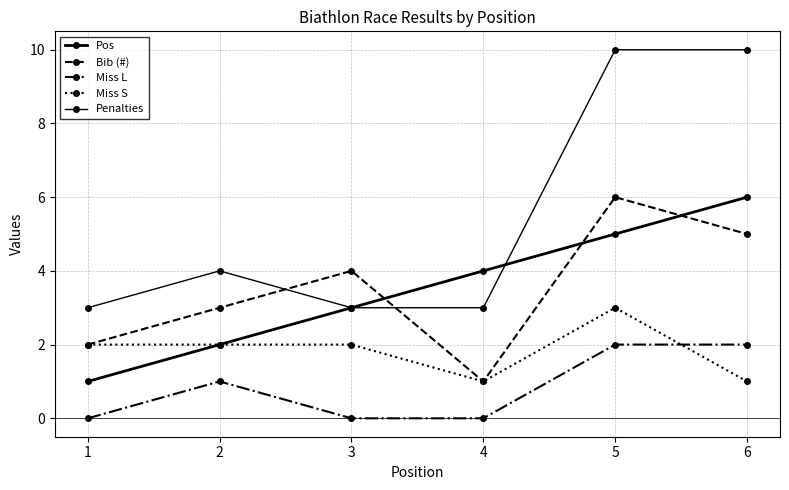

Reading left to right, transcribe all the data shown in this chart.

Pos: 1	2	3	4	5	6
Bib (#): 2	3	4	1	6	5
Miss L: 0	1	0	0	2	2
Miss S: 2	2	2	1	3	1
Penalties: 3	4	3	3	10	10